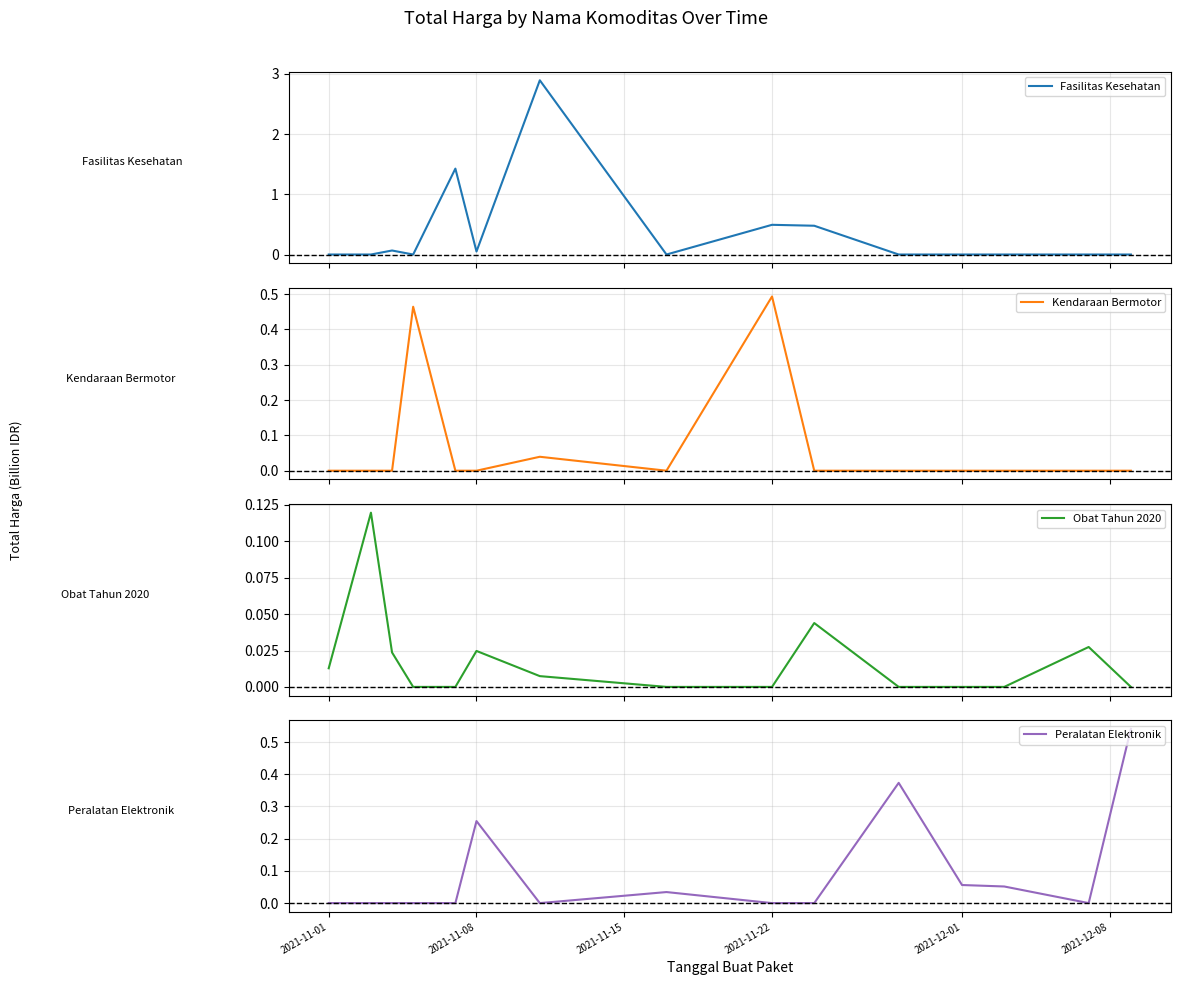

True or false: Kendaraan Bermotor has more than 1 interior local peaks.

True